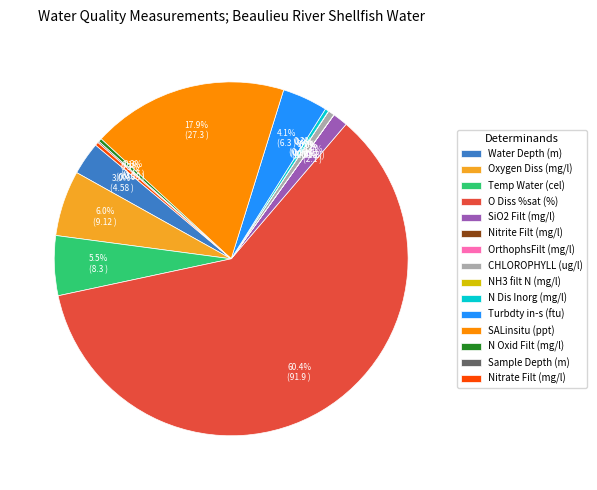

To the nearest percent, what is the difference between the largest and smallest slice percentages?

60%